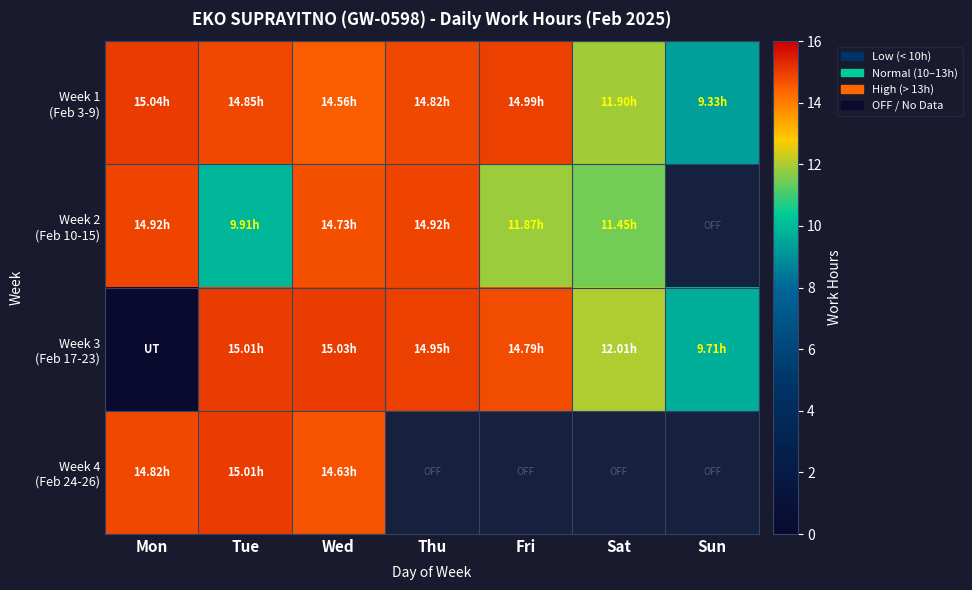

What is the spread (max minus min) of values at Fri?

3.1